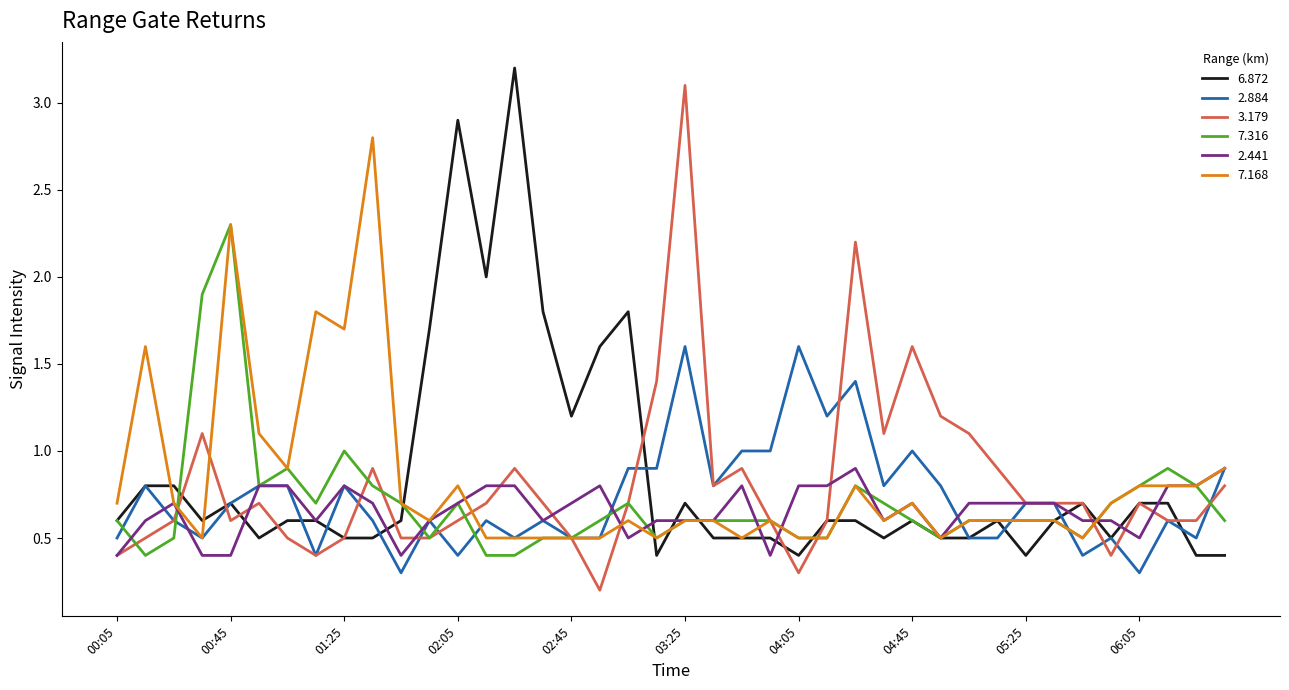

True or false: 2.884 and 6.872 cross at least once.

True